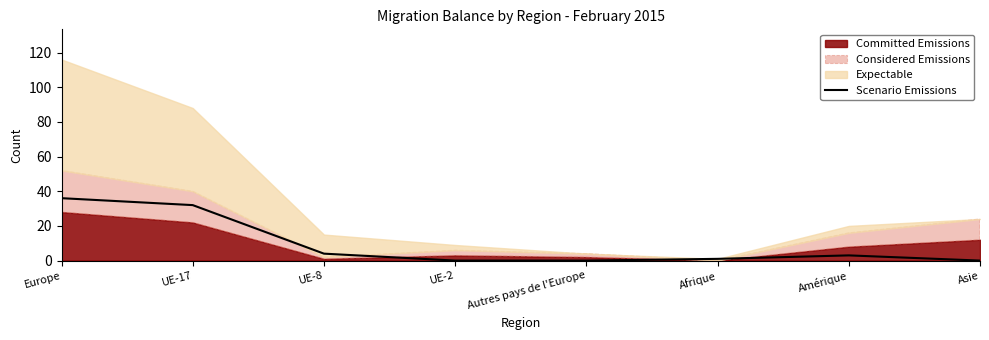

True or false: the data has more than 1 interior local peaks.

False